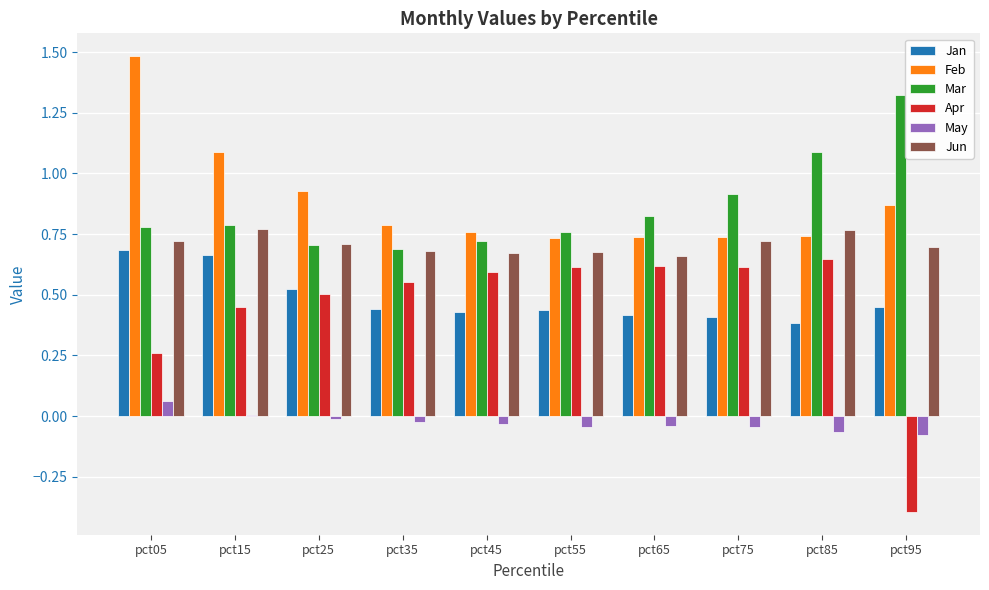

Is it true that Jun equals 1.0 at pct55?

False